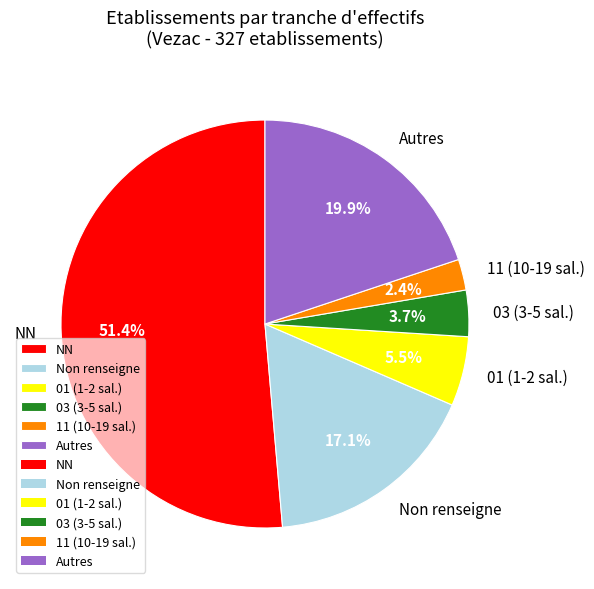

Rank the categories by value from highest to lowest.

NN, Autres, Non renseigne, 01 (1-2 sal.), 03 (3-5 sal.), 11 (10-19 sal.)